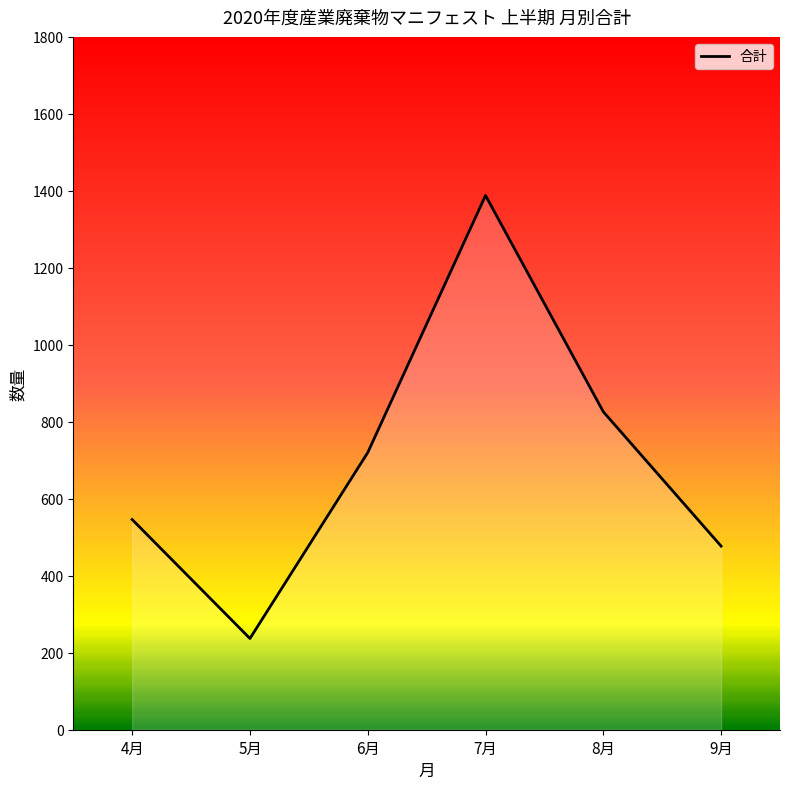

Does the chart have visible grid lines?

No